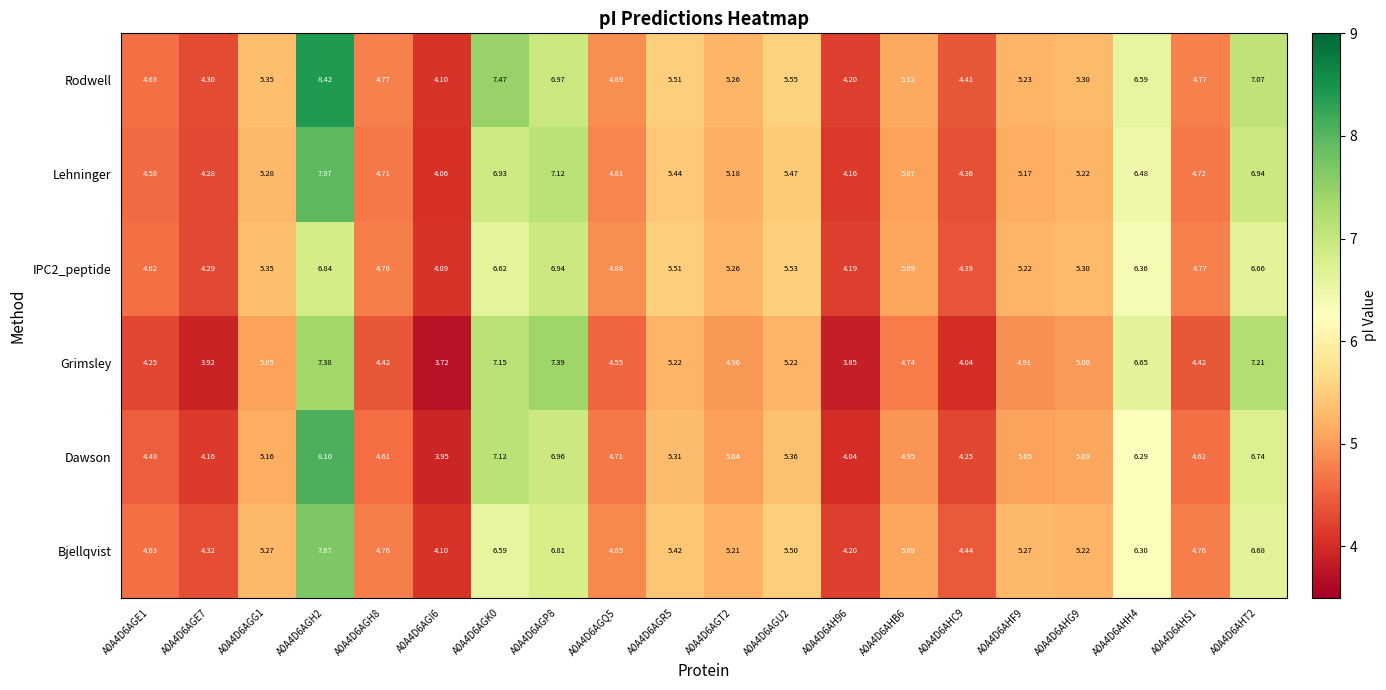

Which series has the largest total across all categories?

Rodwell